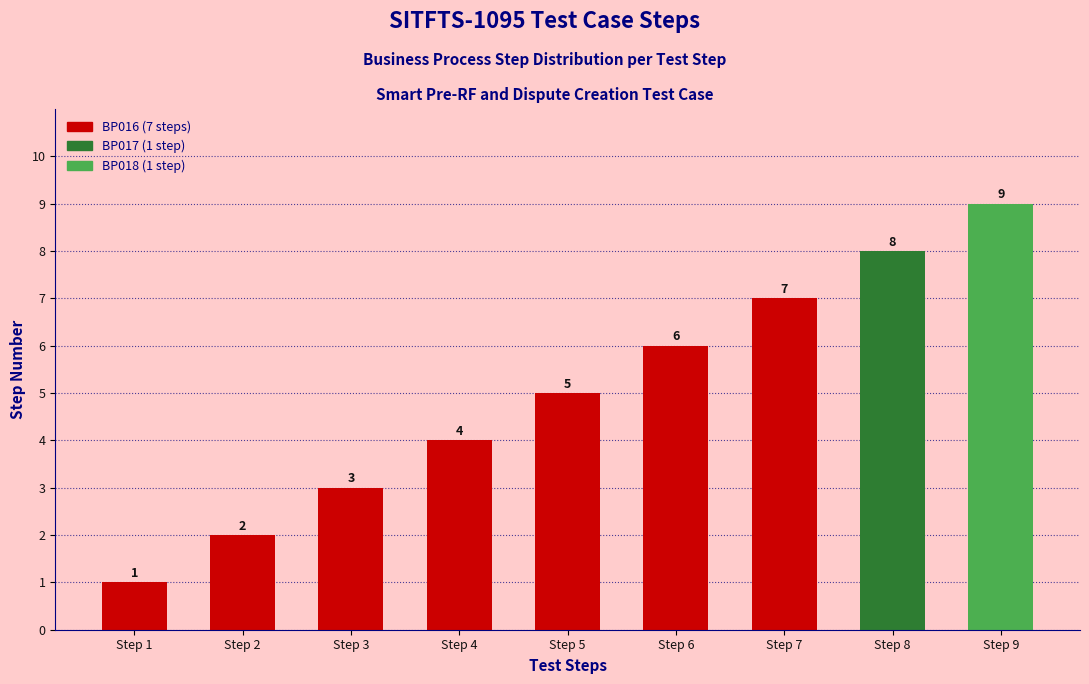

What is the ratio of the value at Step 9 to the value at Step 3?

3.0